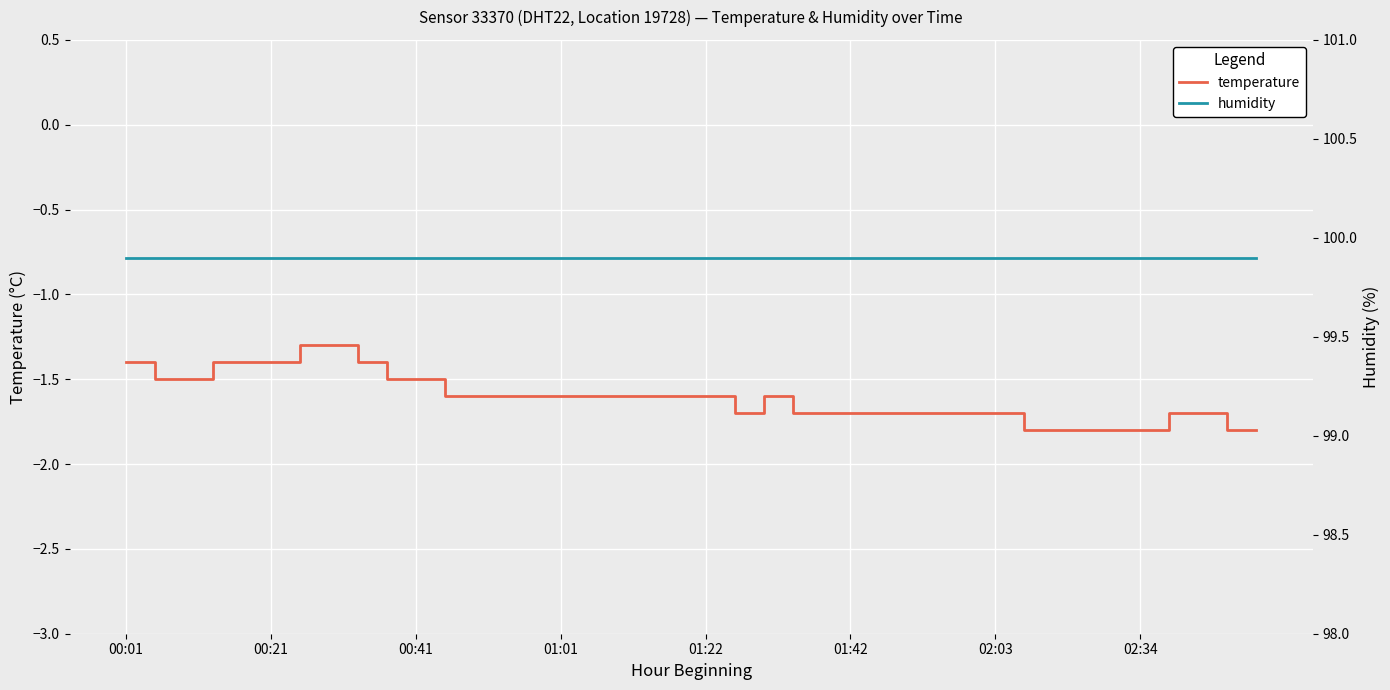

Where is humidity nearest to the value 99?

00:01